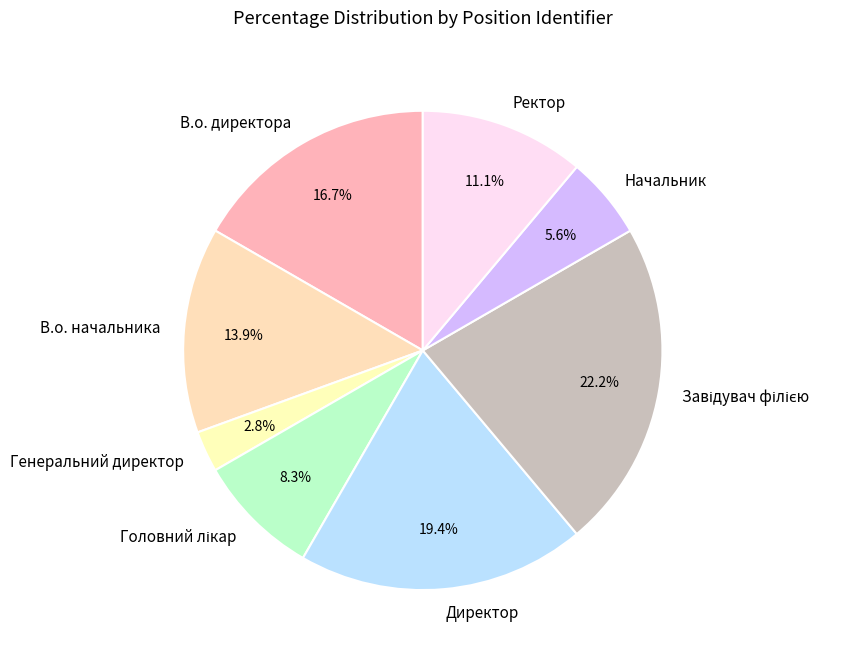

Is it true that Директор is 19% of the pie?

True